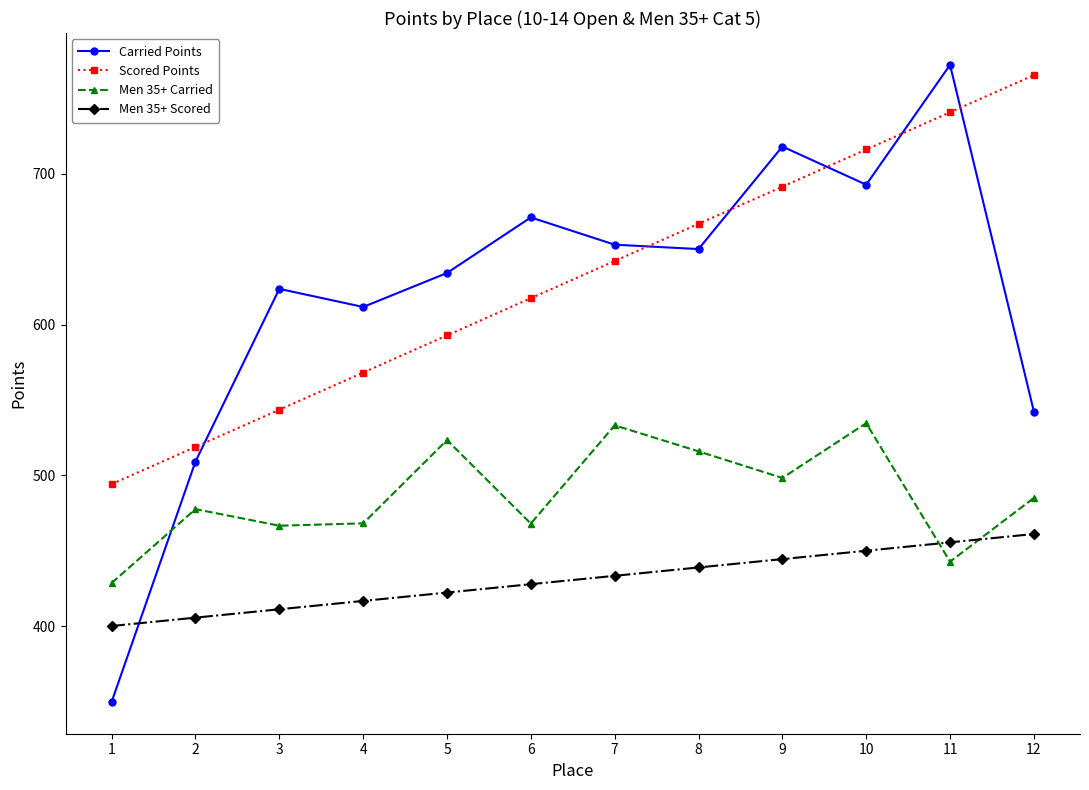

What is the sum of the Carried Points values at 12 and 2?

1051.6